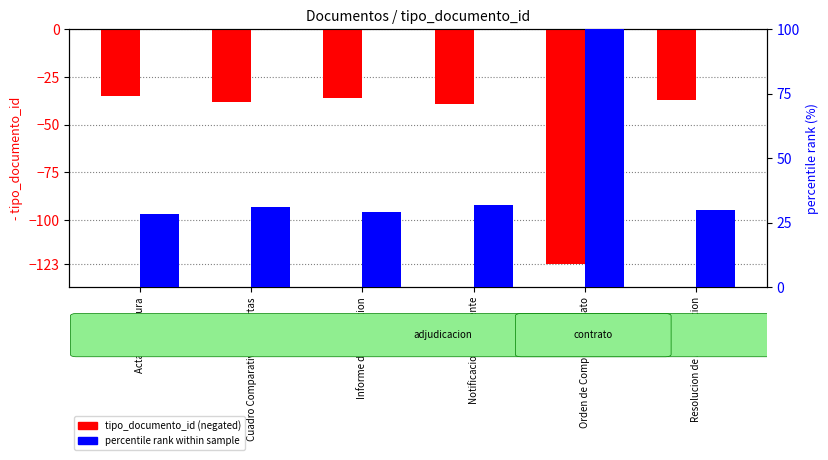

What is the label of the 2nd bar from the right?

Orden de Compra o Contrato